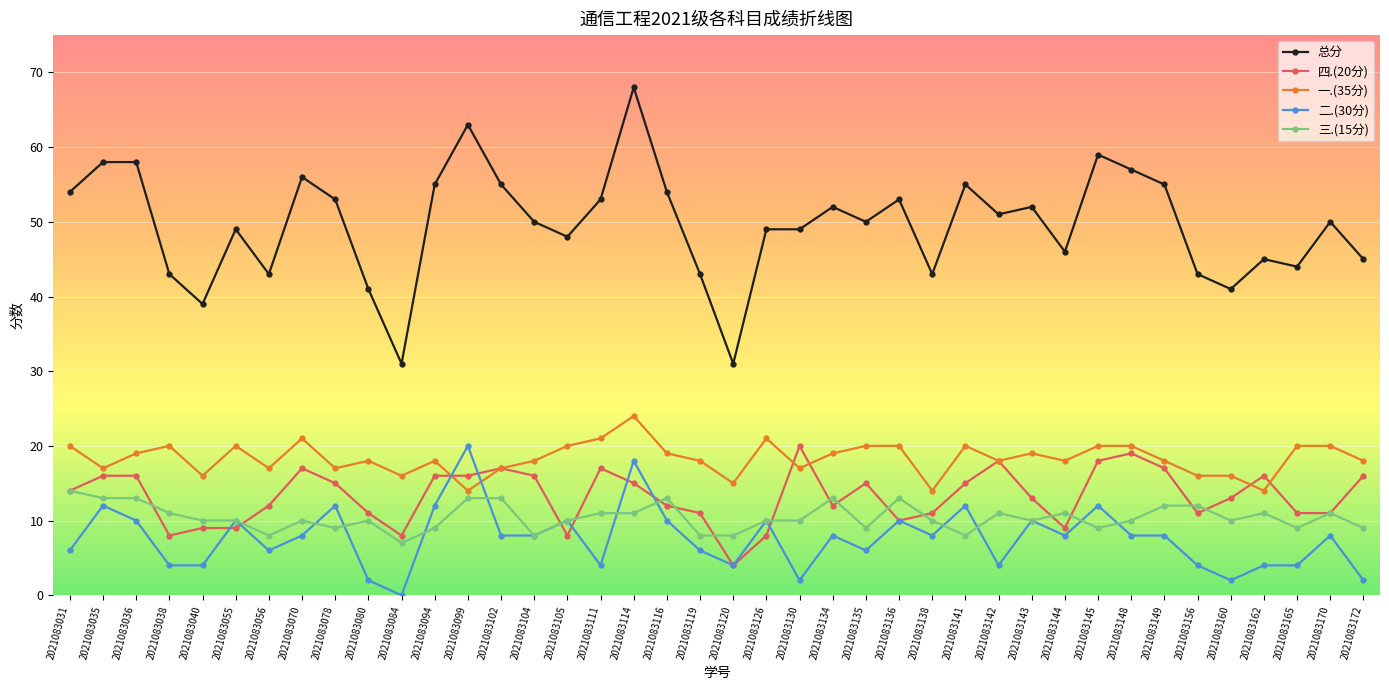

Is the value of 一.(35分) at 2021083141 greater than the value of 四.(20分) at 2021083055?

Yes